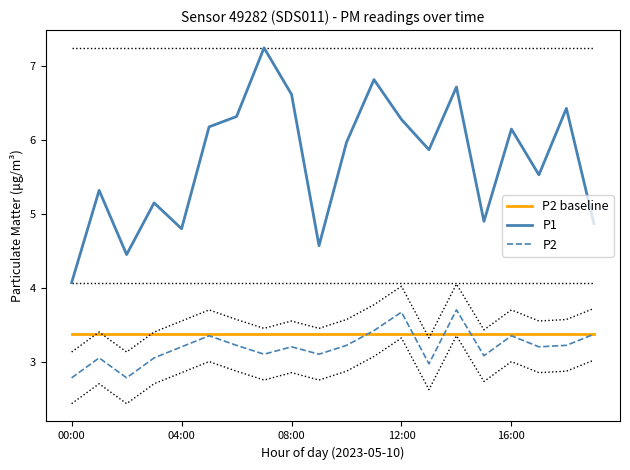

Is the value of P2 at 12:00 greater than the value of P1 at 08:00?

No